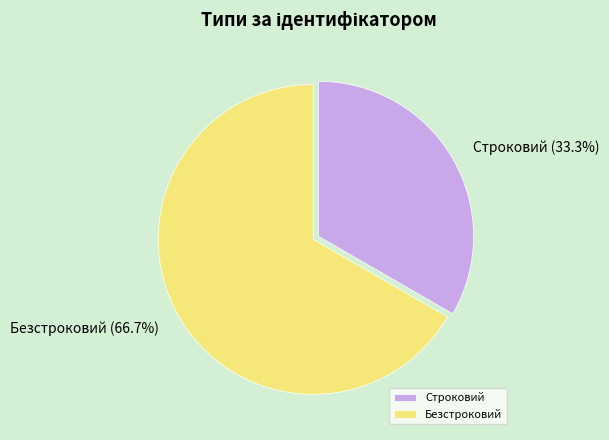

Is it true that Безстроковий is 67% of the pie?

True